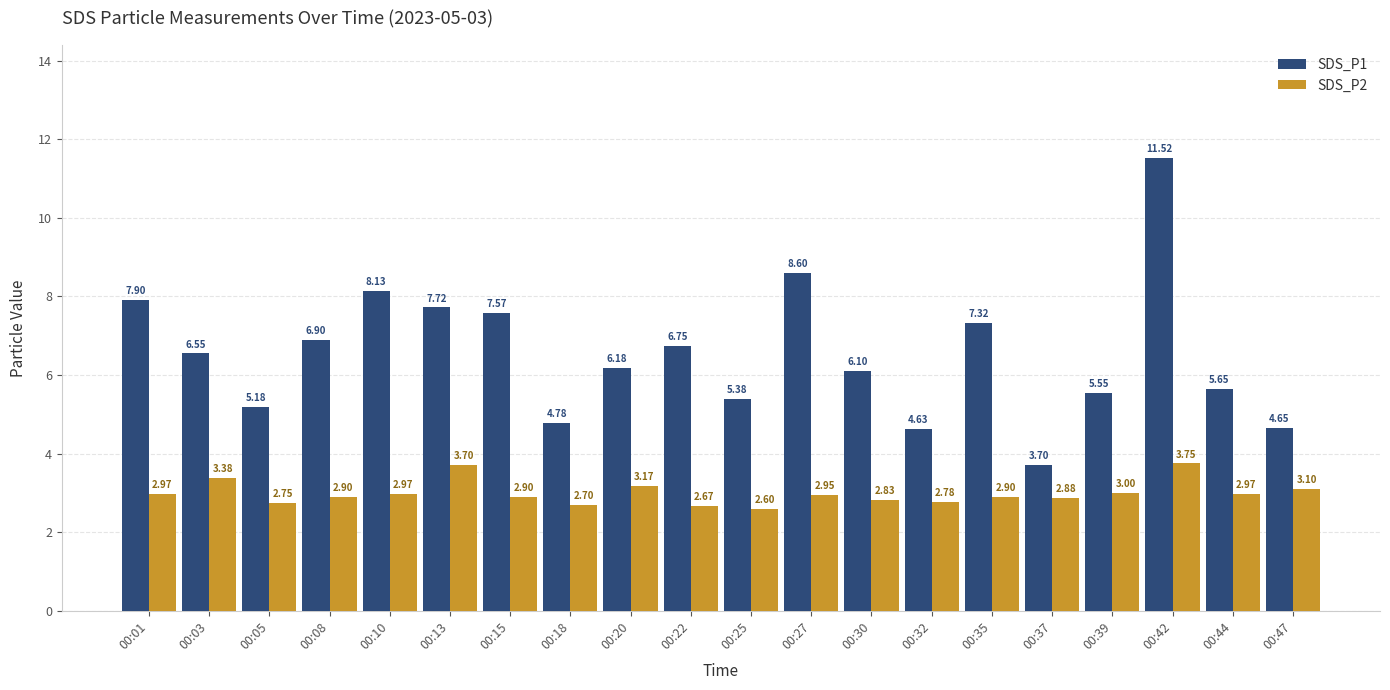

What is the approximate value of SDS_P1 at 00:27?

8.6